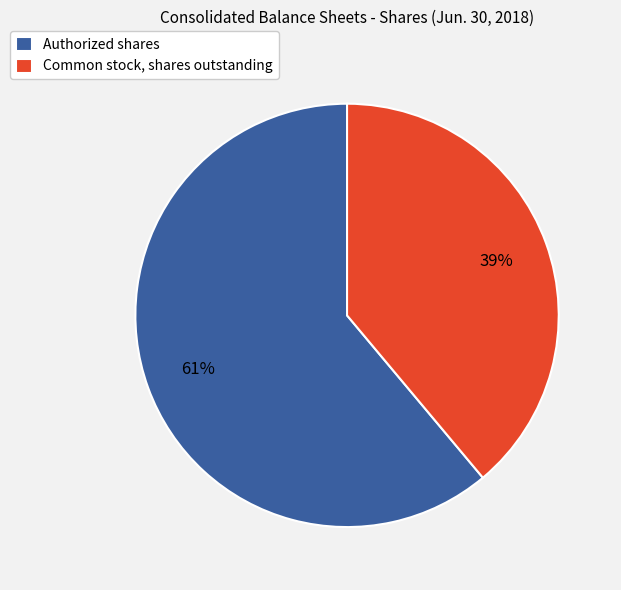

What percentage is the Authorized shares slice, to the nearest percent?

61%